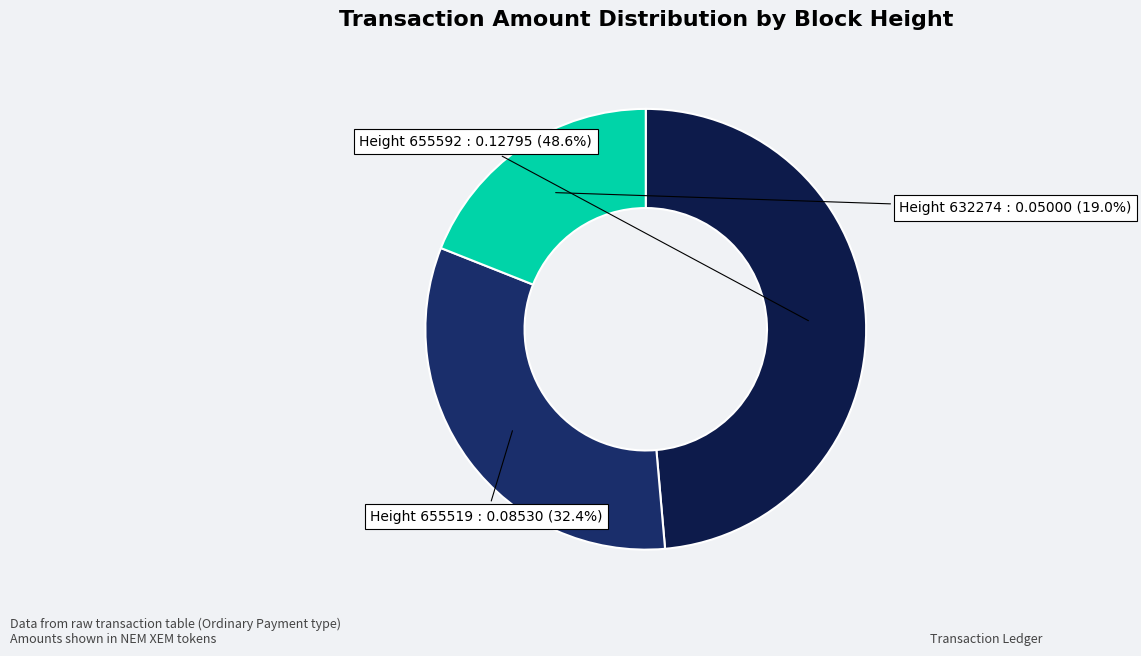

Does Height 655519 account for over 50% of the chart?

No